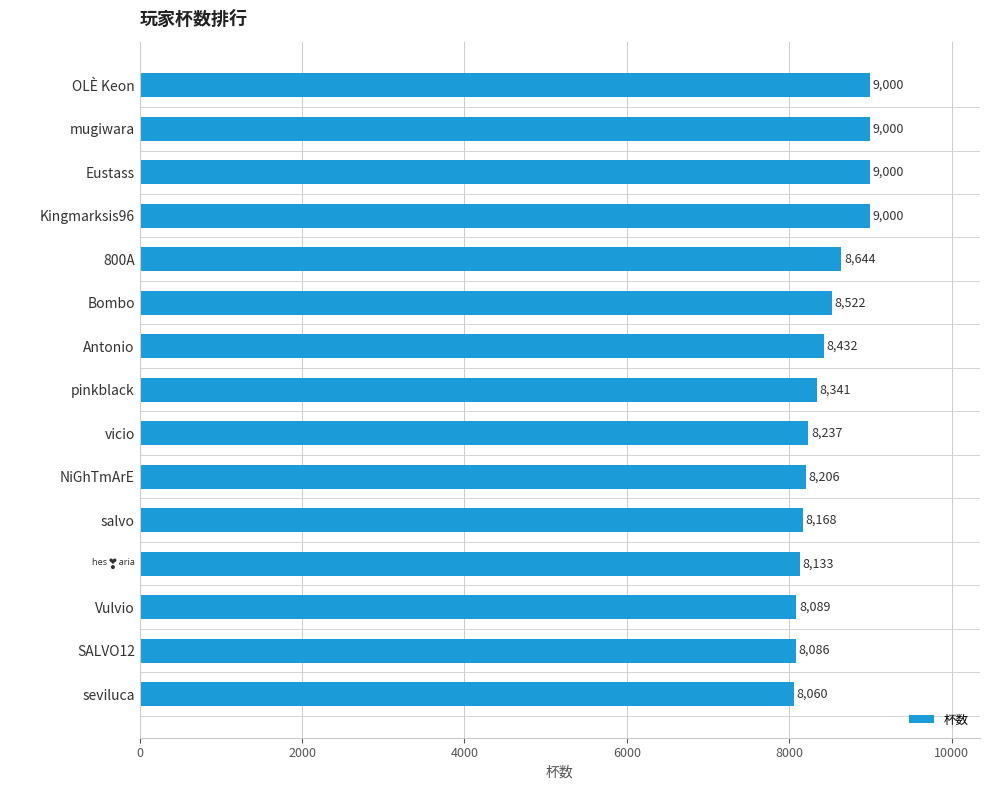

What is the average value?

8461